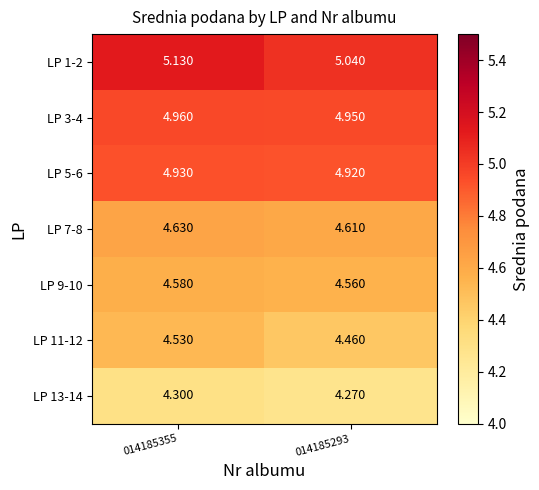

Count the number of data series in this chart.

7